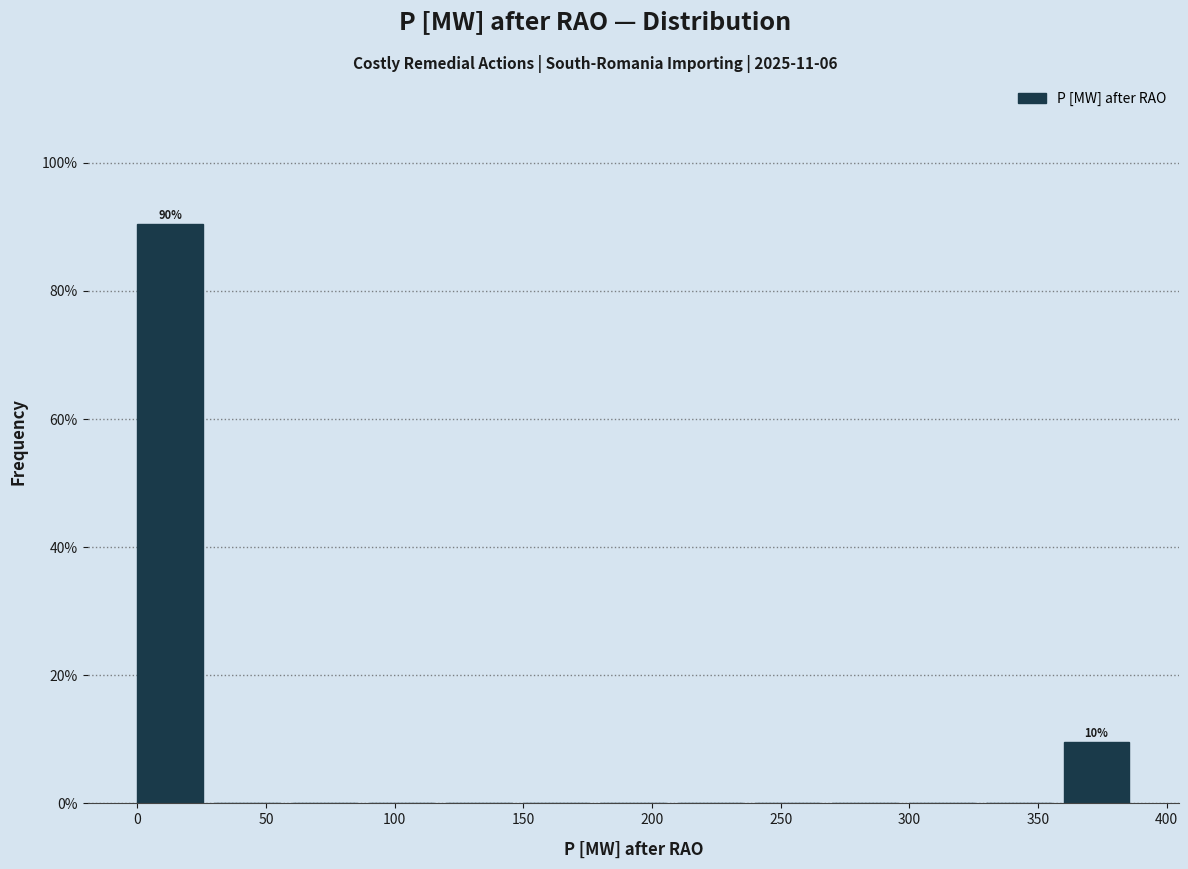

Which range on the x-axis has the tallest bar?

0 to 30